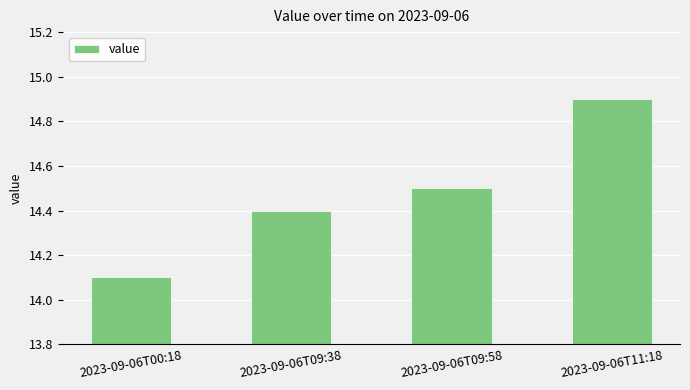

What is the difference between the maximum and minimum values?

0.8